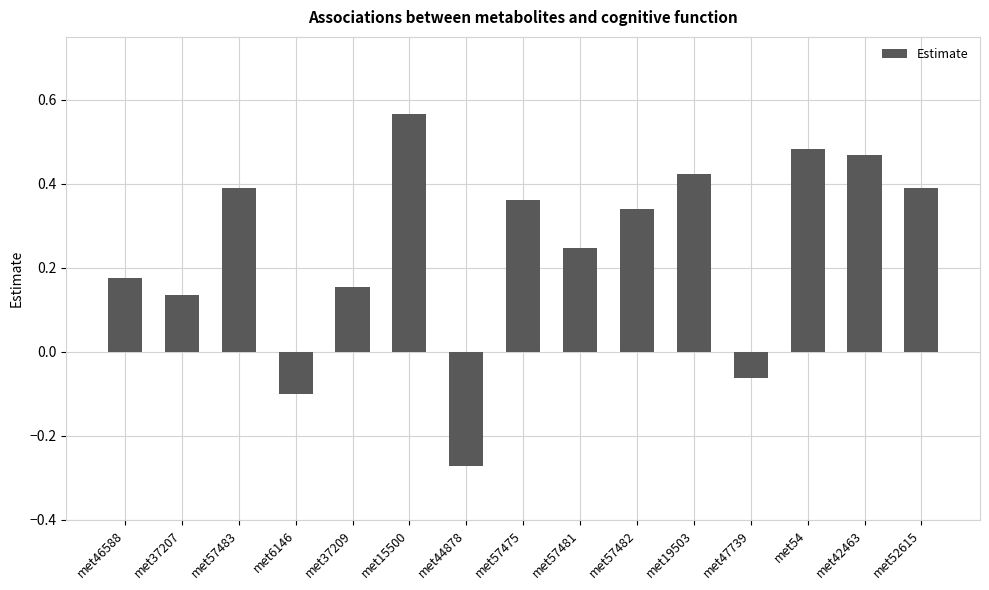

Between met37209 and met42463, which is larger?

met42463